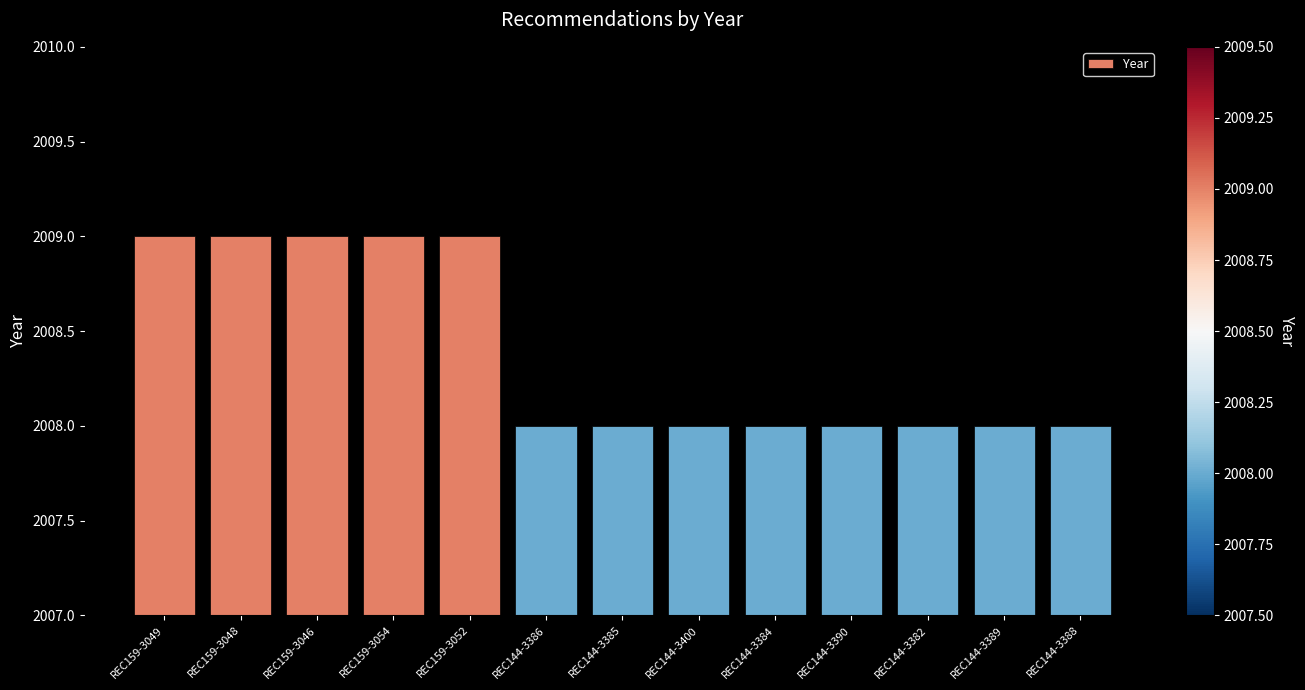

How many bars are there in total?

13